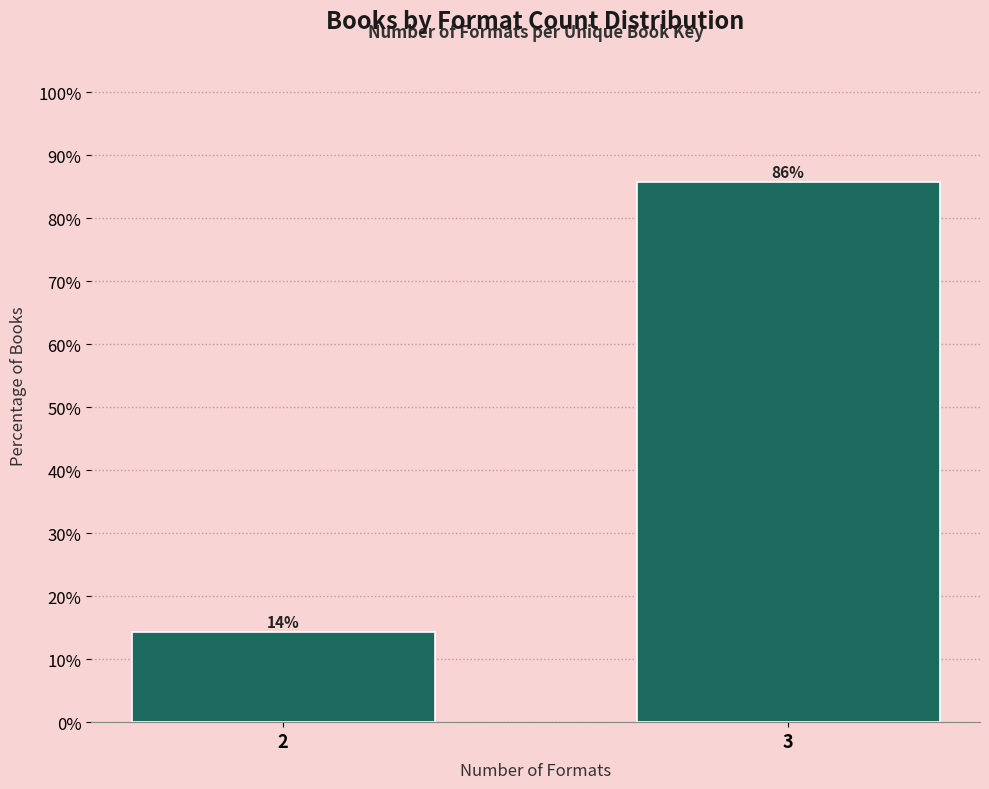

What is the minimum value shown in the chart?

14.3